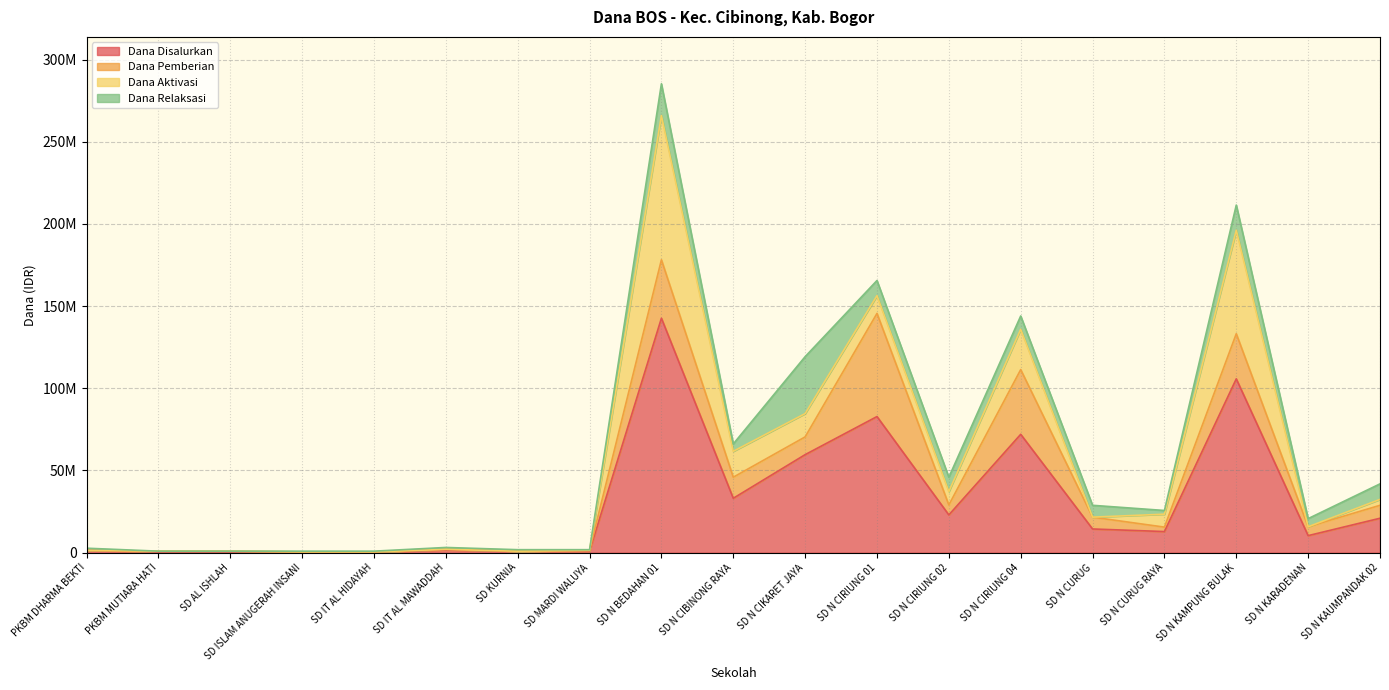

In Dana Relaksasi, how many points are lower than both neighbors (excluding endpoints)?

4